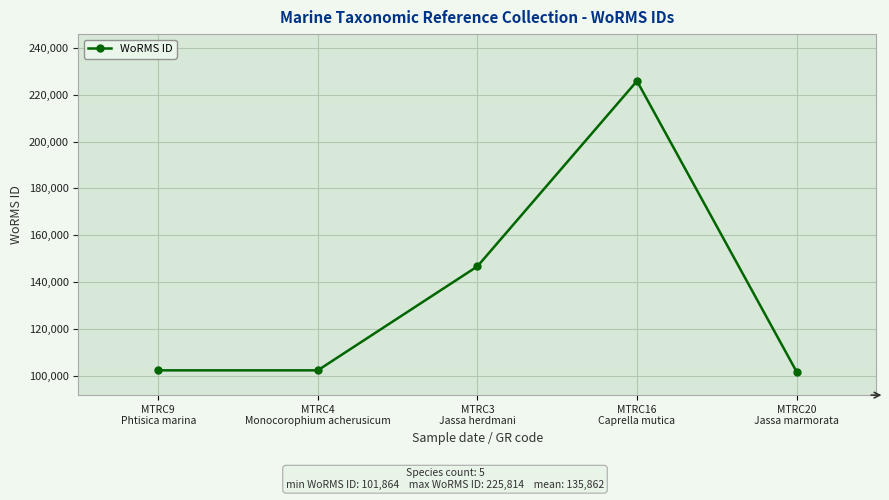

What is the difference between the maximum and second lowest values?

123382